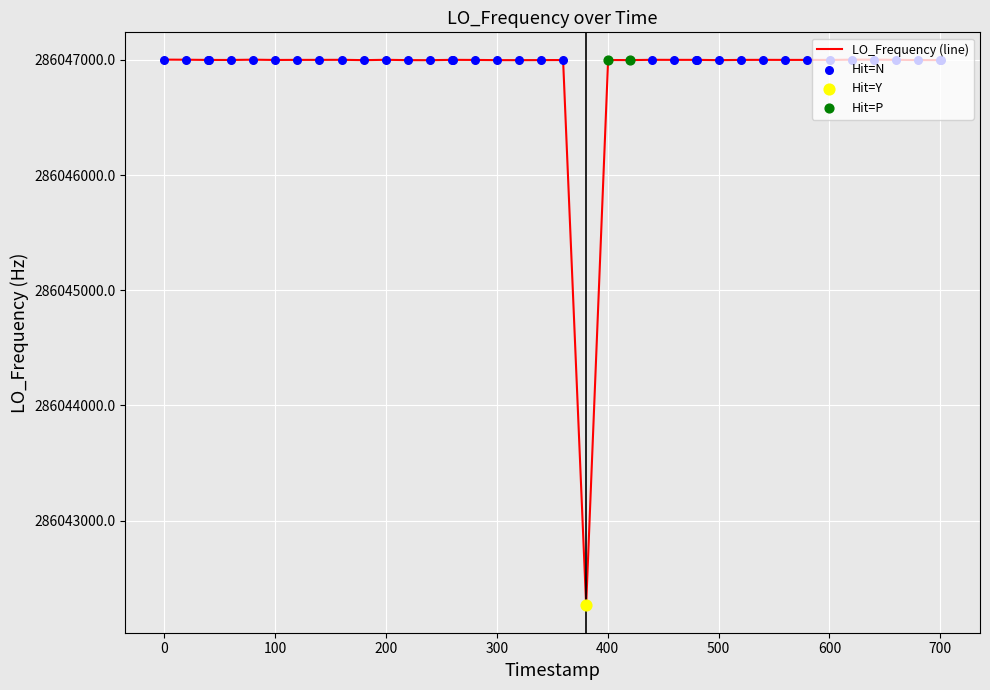

What is the maximum value shown in the chart?

286047002.8